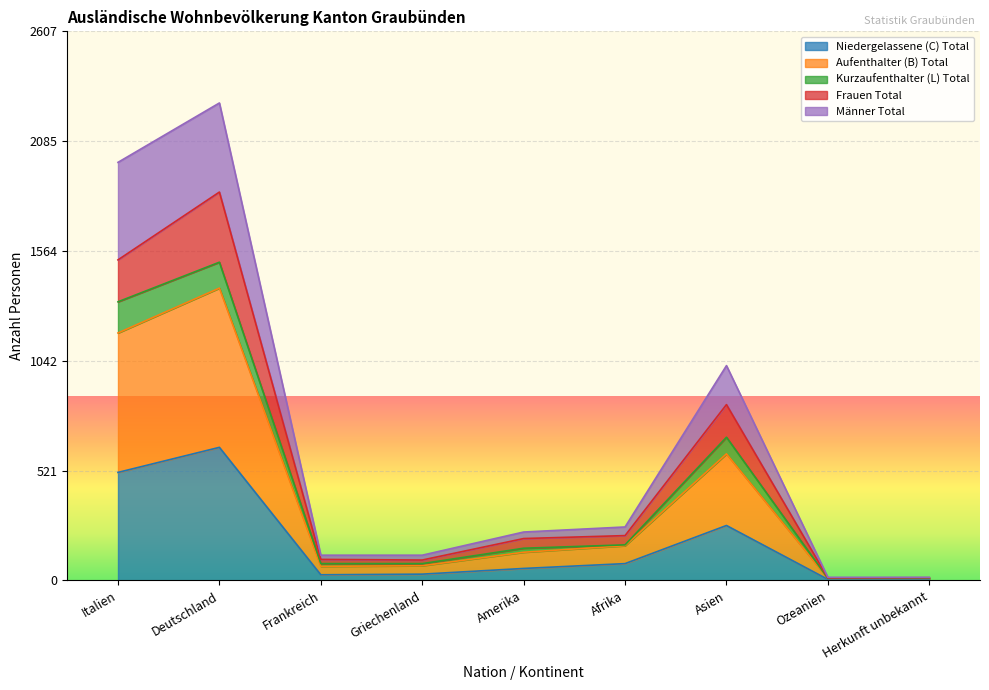

Is the value of Frauen Total at Frankreich greater than the value of Niedergelassene (C) Total at Herkunft unbekannt?

Yes